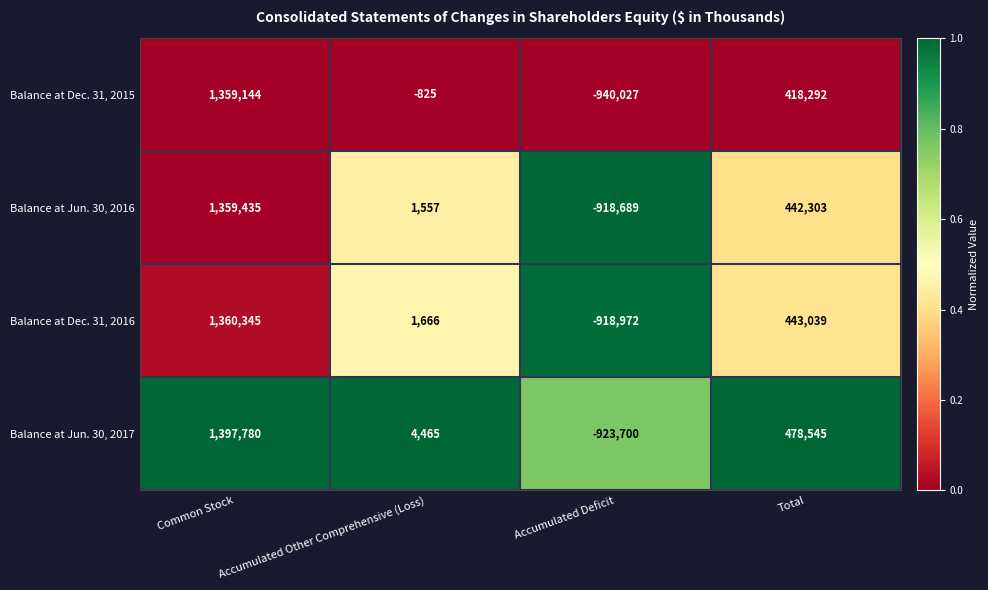

What is the sum of the Balance at Dec. 31, 2016 values at Accumulated Deficit and Total?

-475933